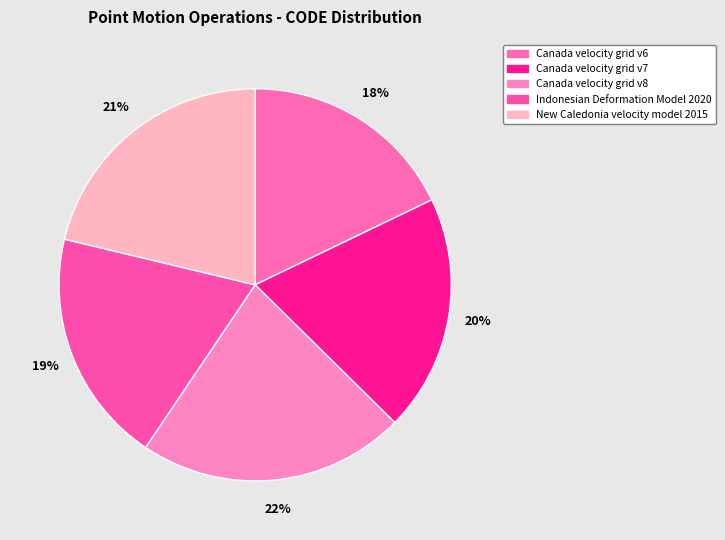

How many segments does this pie chart have?

5